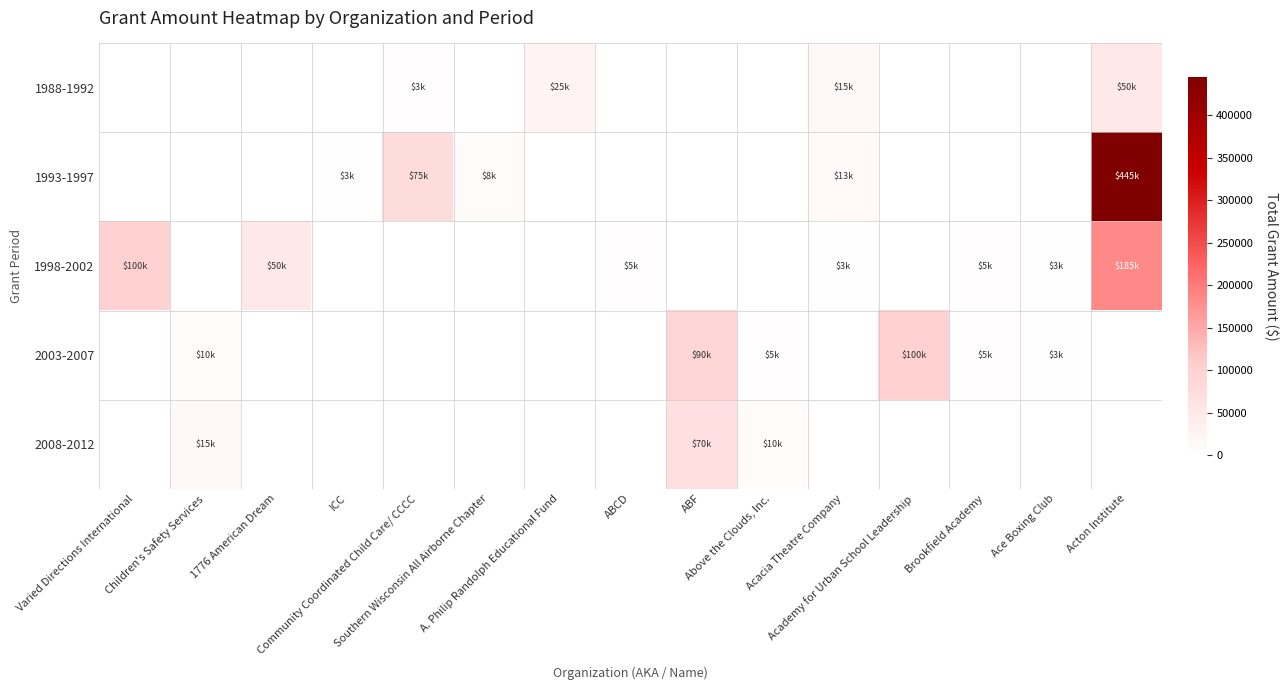

Between Children's Safety Services and ABF, which series saw the biggest shift?

2003-2007